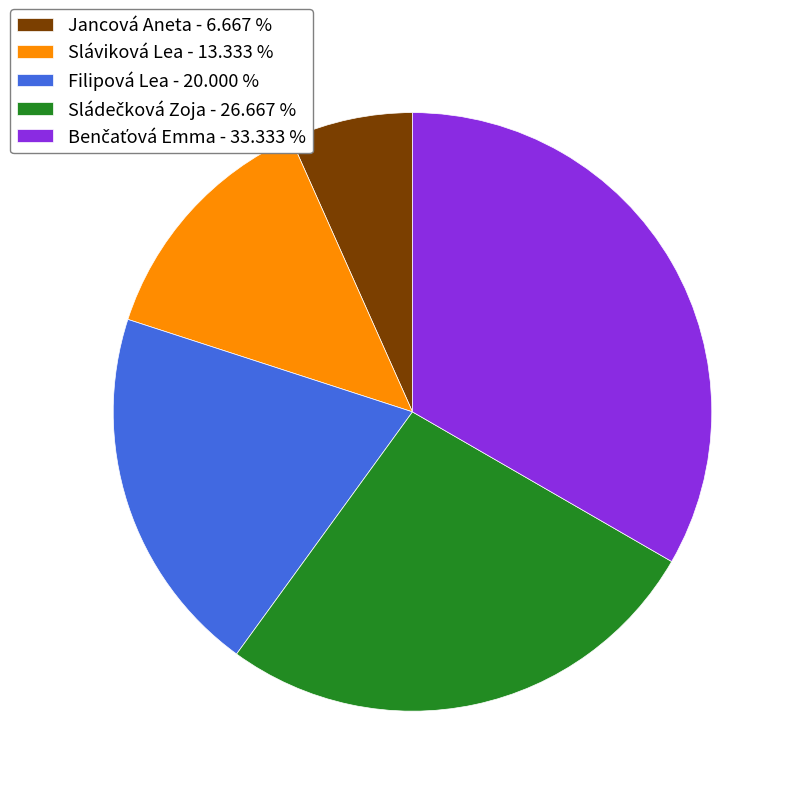

Does Sláviková Lea - 13.333 % account for over 50% of the chart?

No